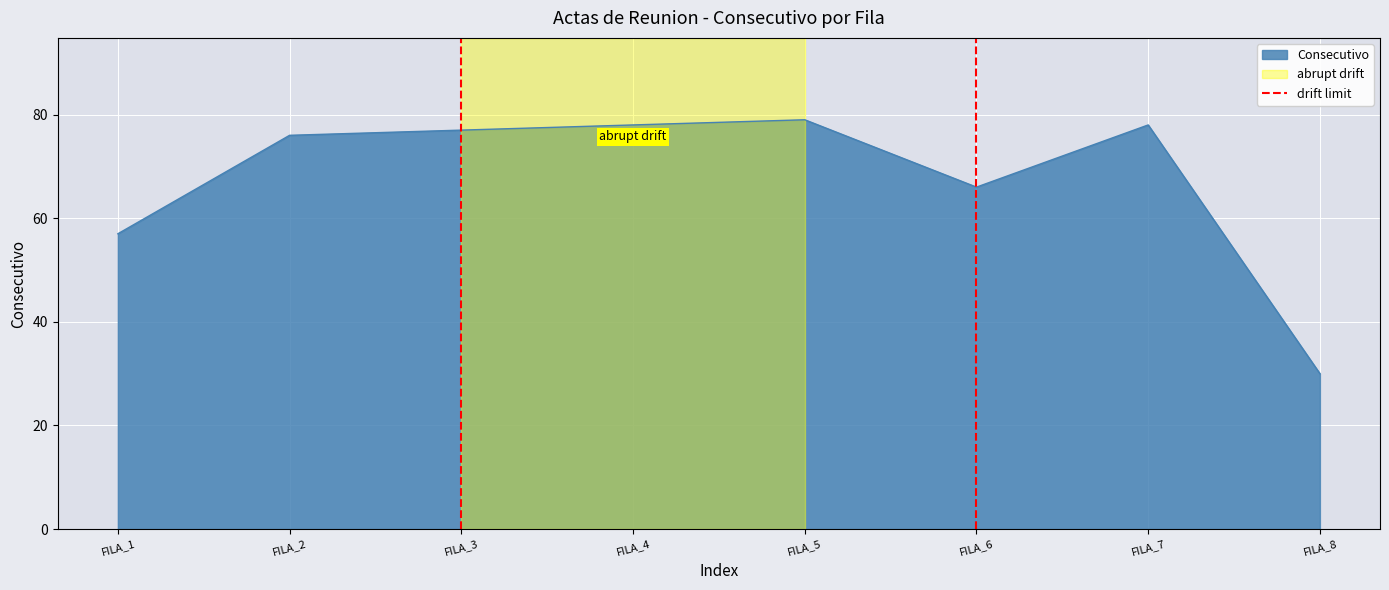

What is the minimum value for Consecutivo?

30